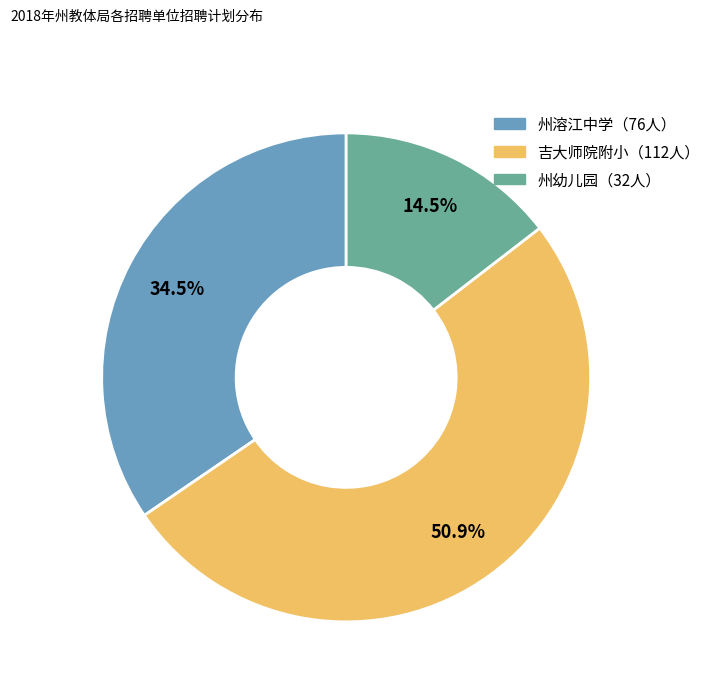

Is there any slice that represents more than half of the pie?

Yes